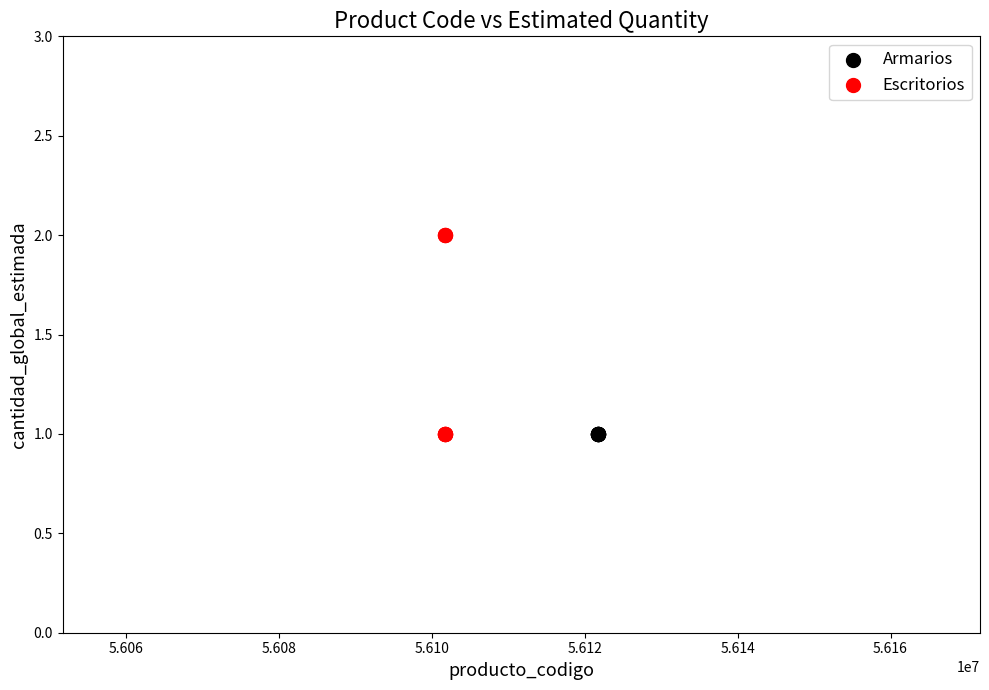

Which series contains the highest Y value?

Escritorios